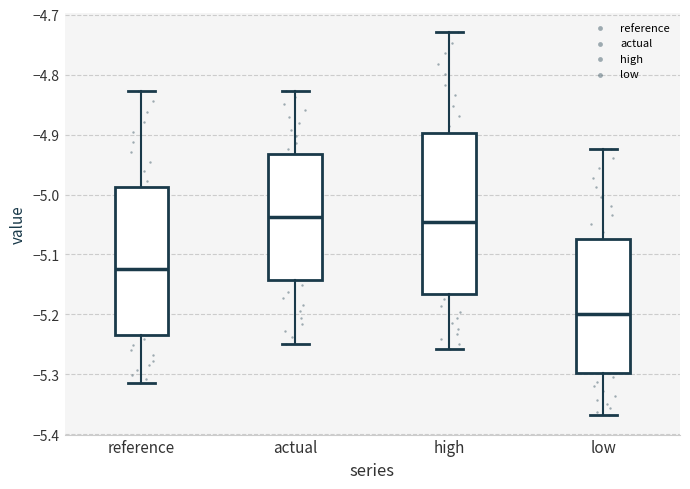

Reading left to right, read every box against the y-axis: the position of its median line, the range the box covers, and the ends of its whiskers. The values are not printed on the chart, so give them approximately, as read against the axis.

reference: median -5.12, box -5.23 to -4.99, whiskers -5.31 to -4.83
actual: median -5.04, box -5.14 to -4.93, whiskers -5.25 to -4.83
high: median -5.05, box -5.17 to -4.90, whiskers -5.26 to -4.73
low: median -5.20, box -5.30 to -5.07, whiskers -5.37 to -4.92